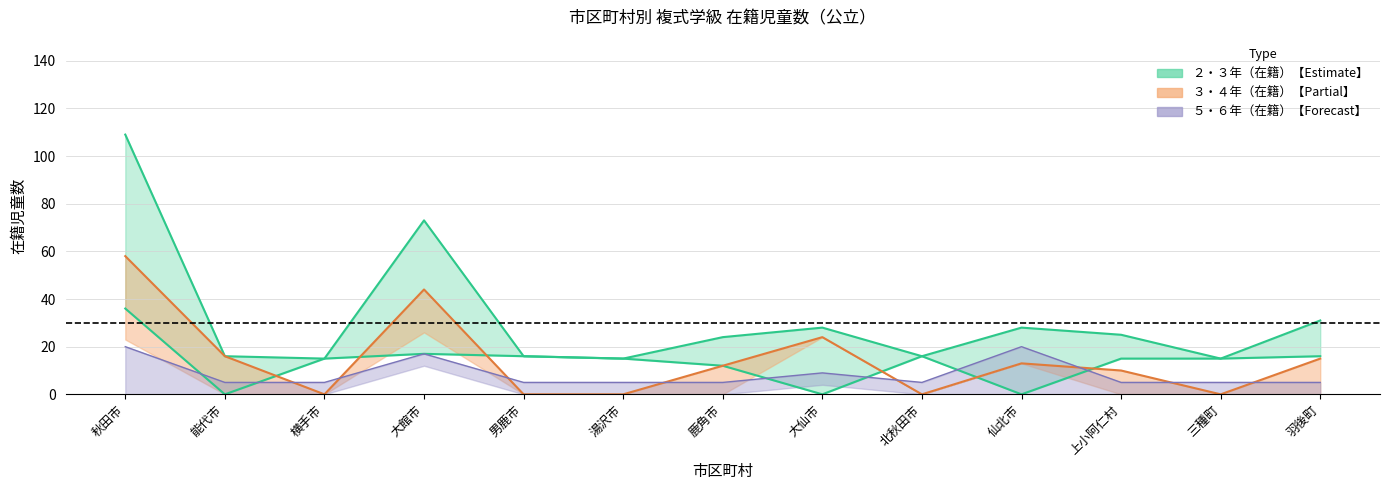

What is the difference between the maximum and minimum values in the ４・５年（在籍） series?

58